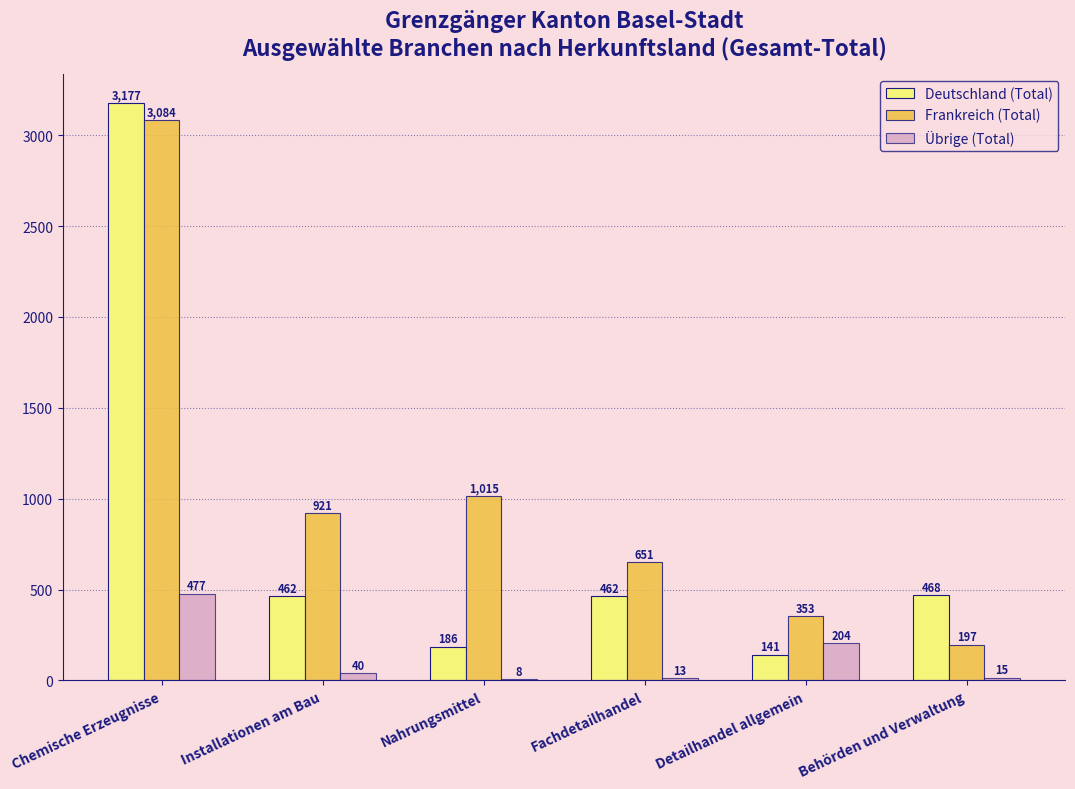

True or false: Deutschland (Total) has a value of 462 at Fachdetailhandel.

True